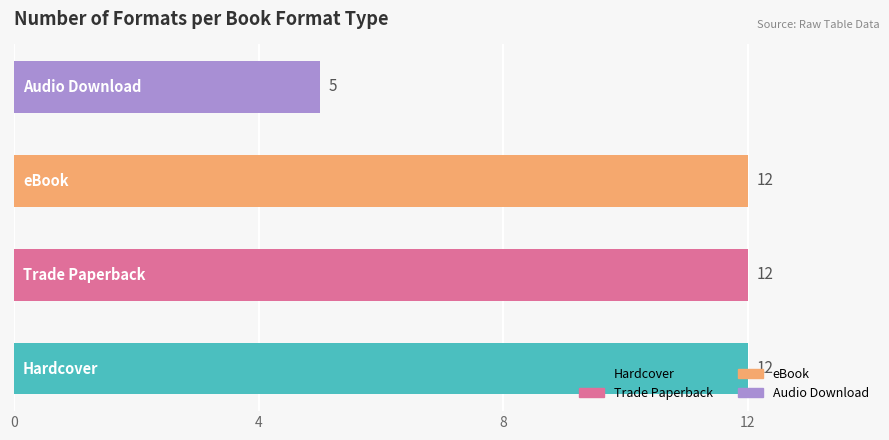

What is the average value?

10